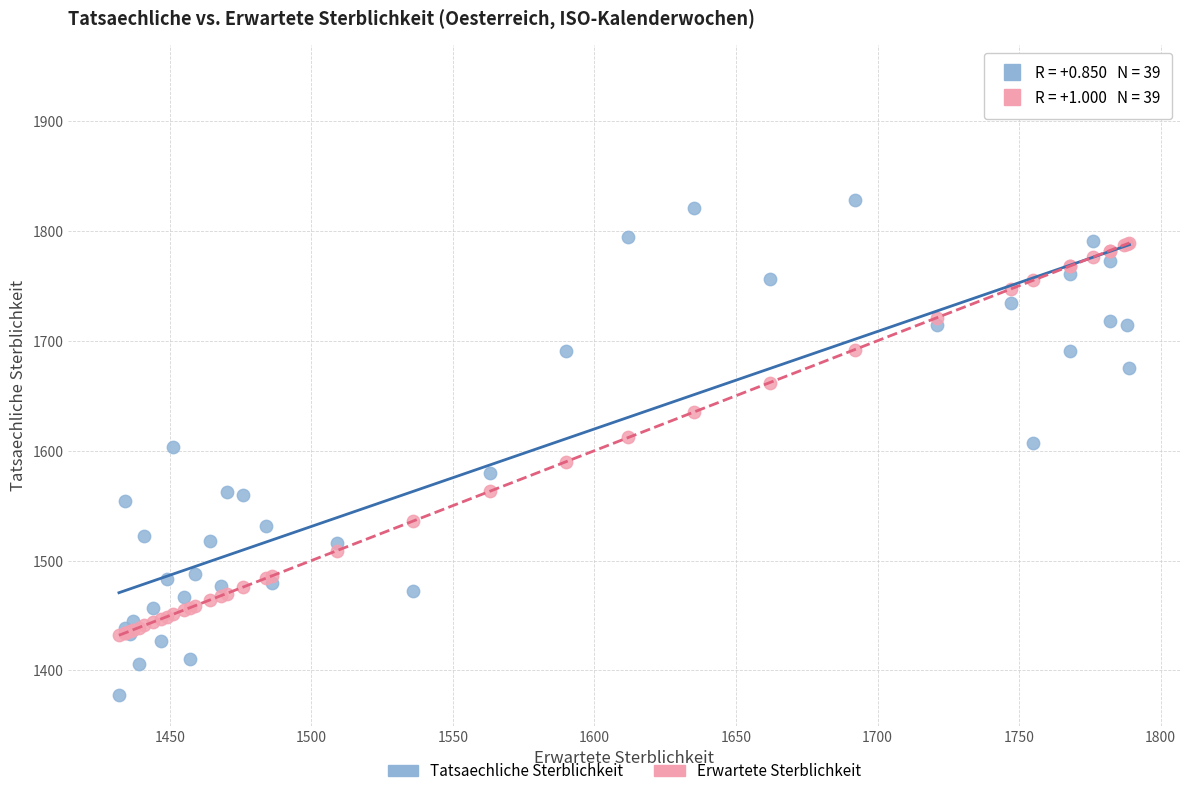

What are all the series names shown in the legend?

Tatsaechliche Sterblichkeit, Erwartete Sterblichkeit